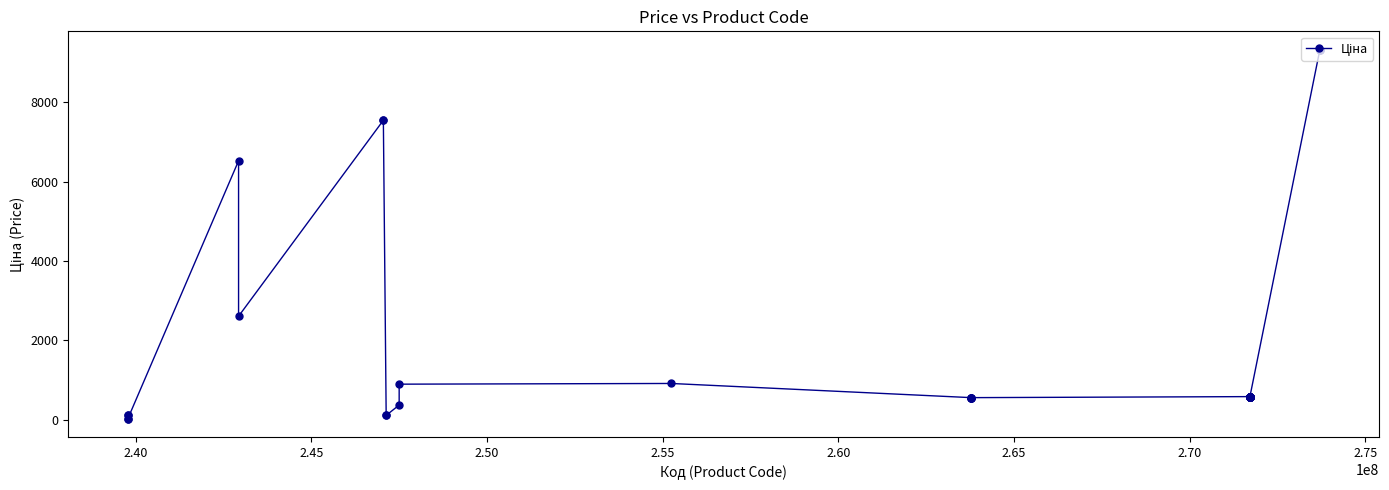

What is the maximum value shown in the chart?

9321.4